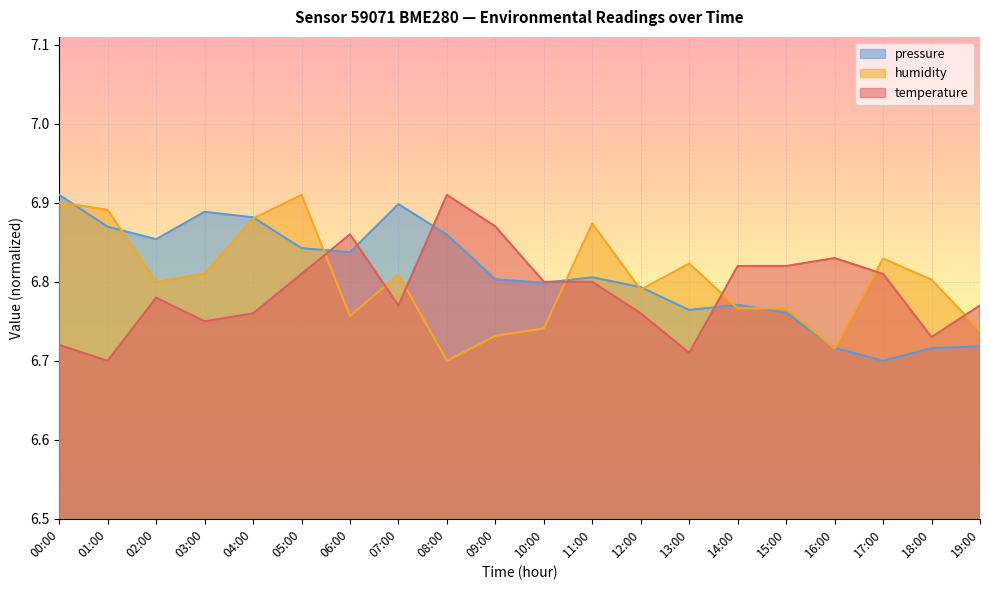

What is the total value across all series at 19:00?

20.2